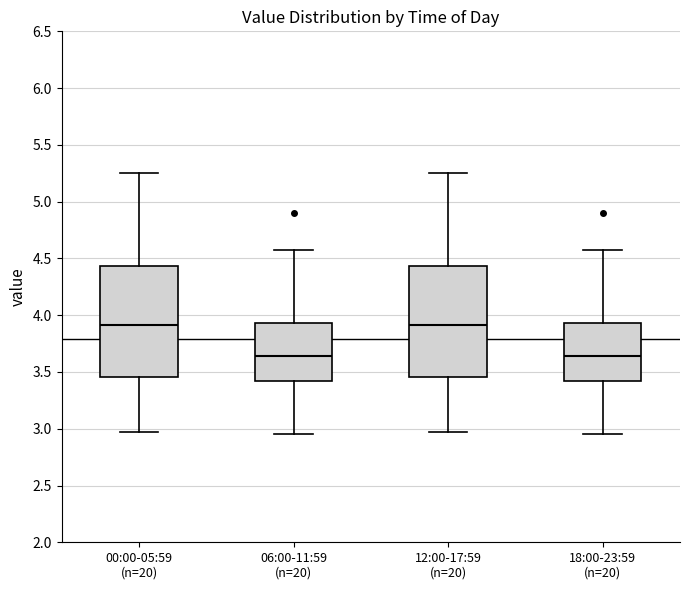

Where is the lower edge of the box for 12:00-17:59 (n=20) on the y-axis? The values are not printed on the chart, so give them approximately, as read against the axis.

3.45